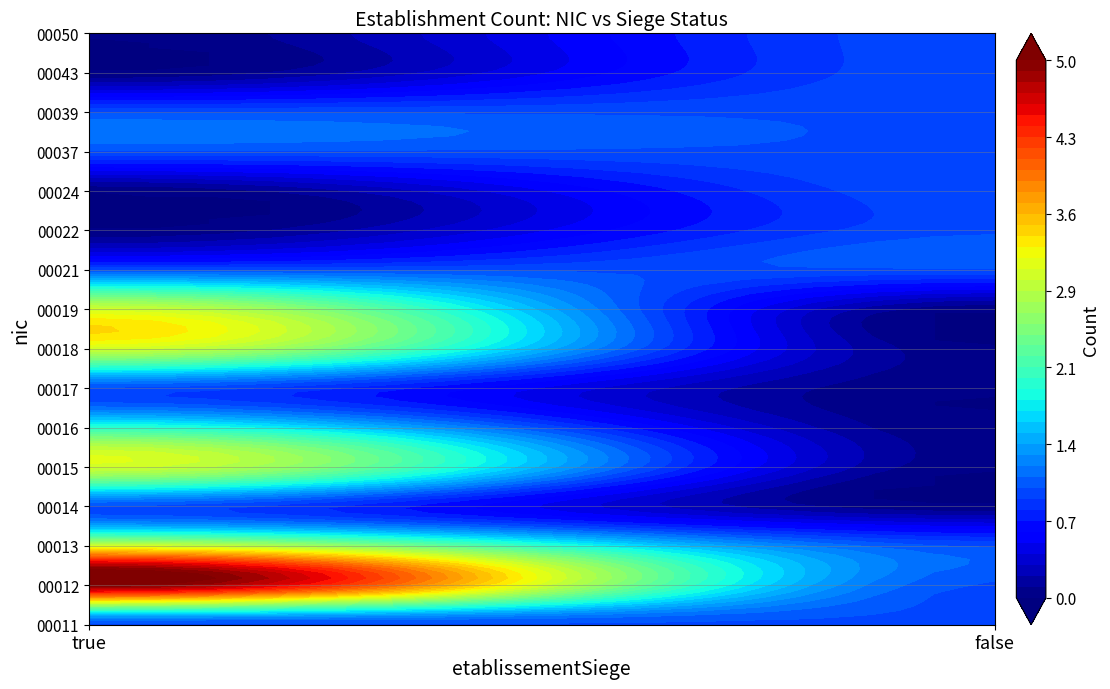

At true, list the series in order from smallest to largest.

00024, 00043, 00050, 00022, 00037, 00011, 00014, 00017, 00021, 00039, 00016, 00013, 00015, 00018, 00019, 00012